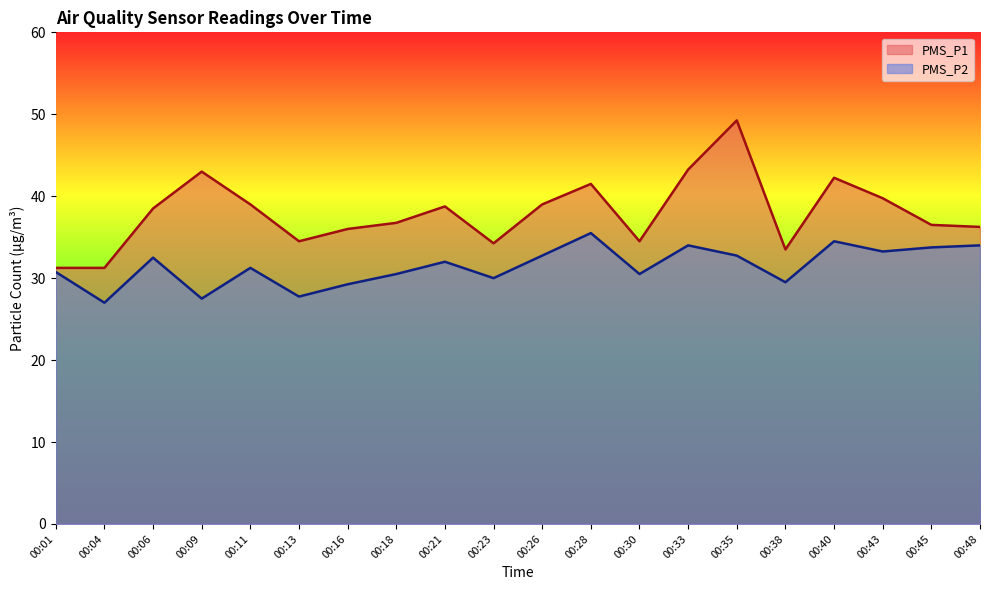

Is it true that PMS_P1 equals 43.0 at 00:09?

True